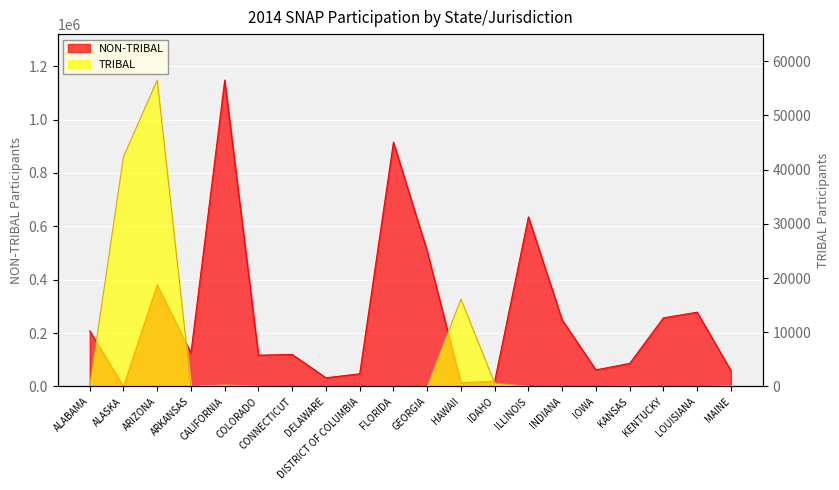

What position from the left is IOWA?

16